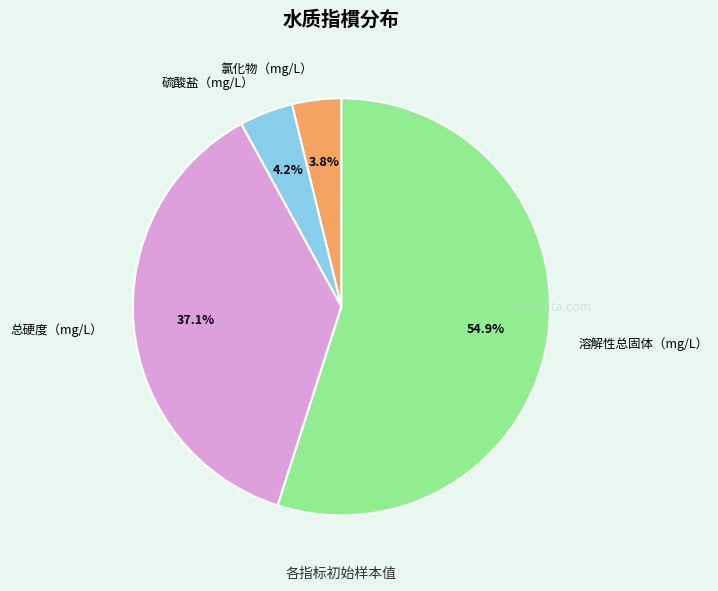

Which has a higher value, 溶解性总固体（mg/L） or 硫酸盐（mg/L）?

溶解性总固体（mg/L）